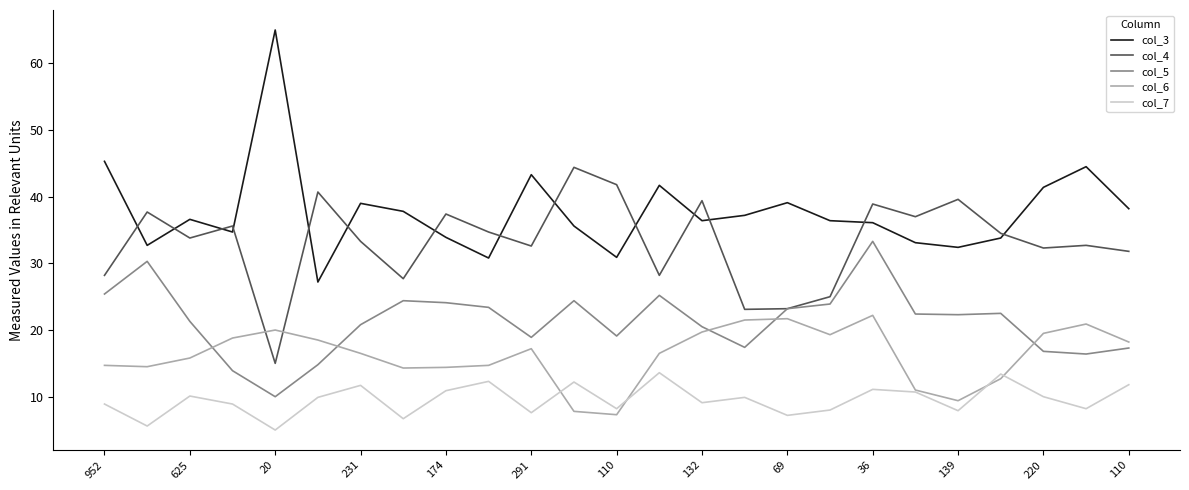

True or false: col_6 and col_3 cross at least once.

False